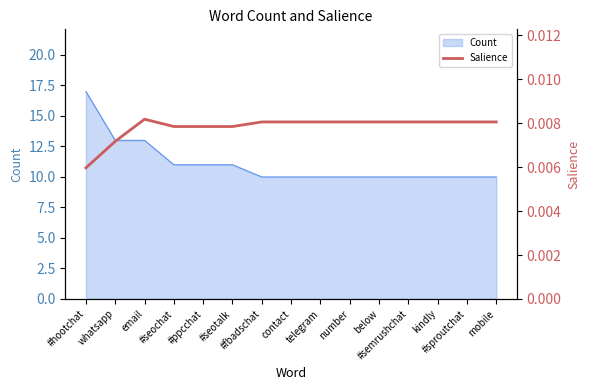

What is the label of the 13th point from the left?

kindly